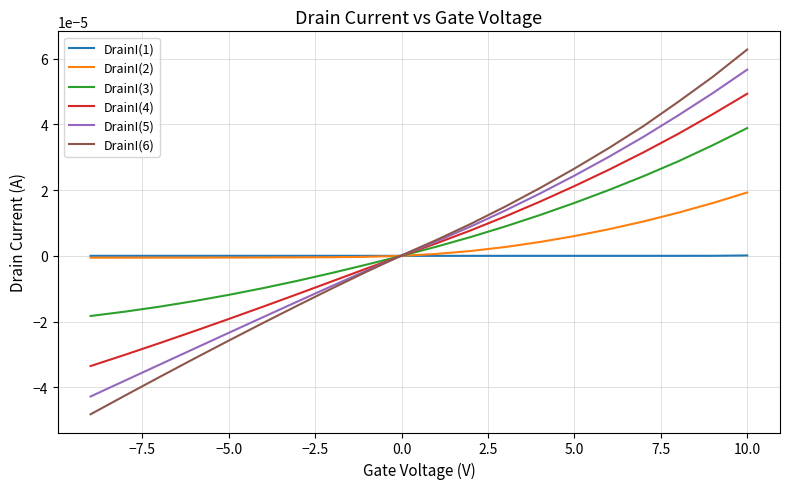

How many categories are shown in the chart?

20